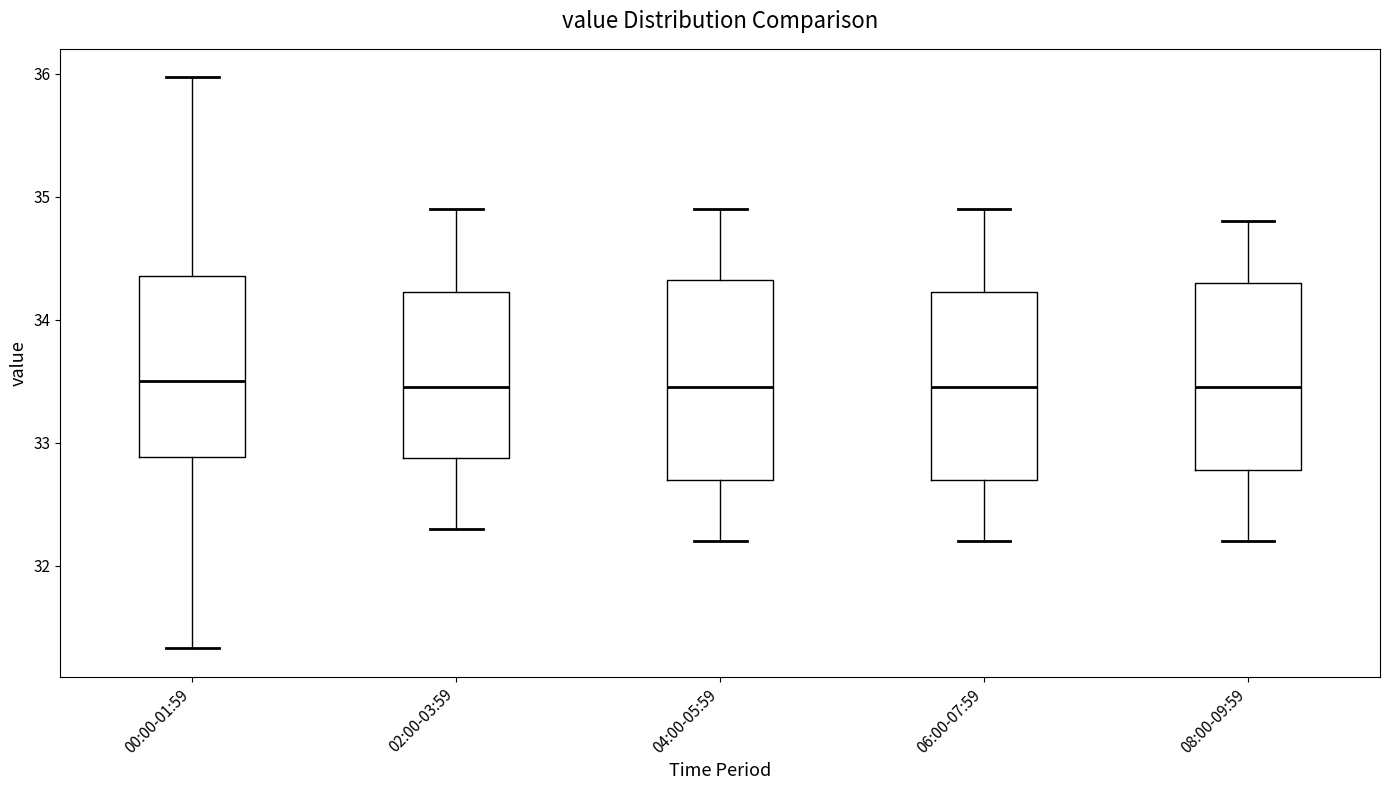

Reading left to right, read every box against the y-axis: the position of its median line, the range the box covers, and the ends of its whiskers. The values are not printed on the chart, so give them approximately, as read against the axis.

00:00-01:59: median 33.5, box 32.9 to 34.4, whiskers 31.3 to 36.0
02:00-03:59: median 33.5, box 32.9 to 34.2, whiskers 32.3 to 34.9
04:00-05:59: median 33.5, box 32.7 to 34.3, whiskers 32.2 to 34.9
06:00-07:59: median 33.5, box 32.7 to 34.2, whiskers 32.2 to 34.9
08:00-09:59: median 33.5, box 32.8 to 34.3, whiskers 32.2 to 34.8